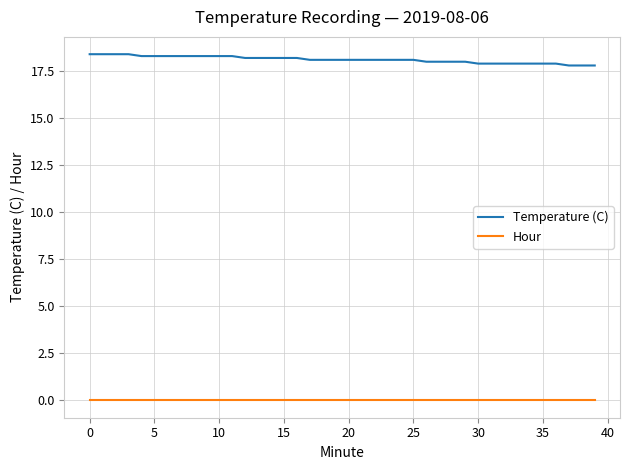

Rank the series by their maximum value, from highest to lowest.

Temperature (C), Hour